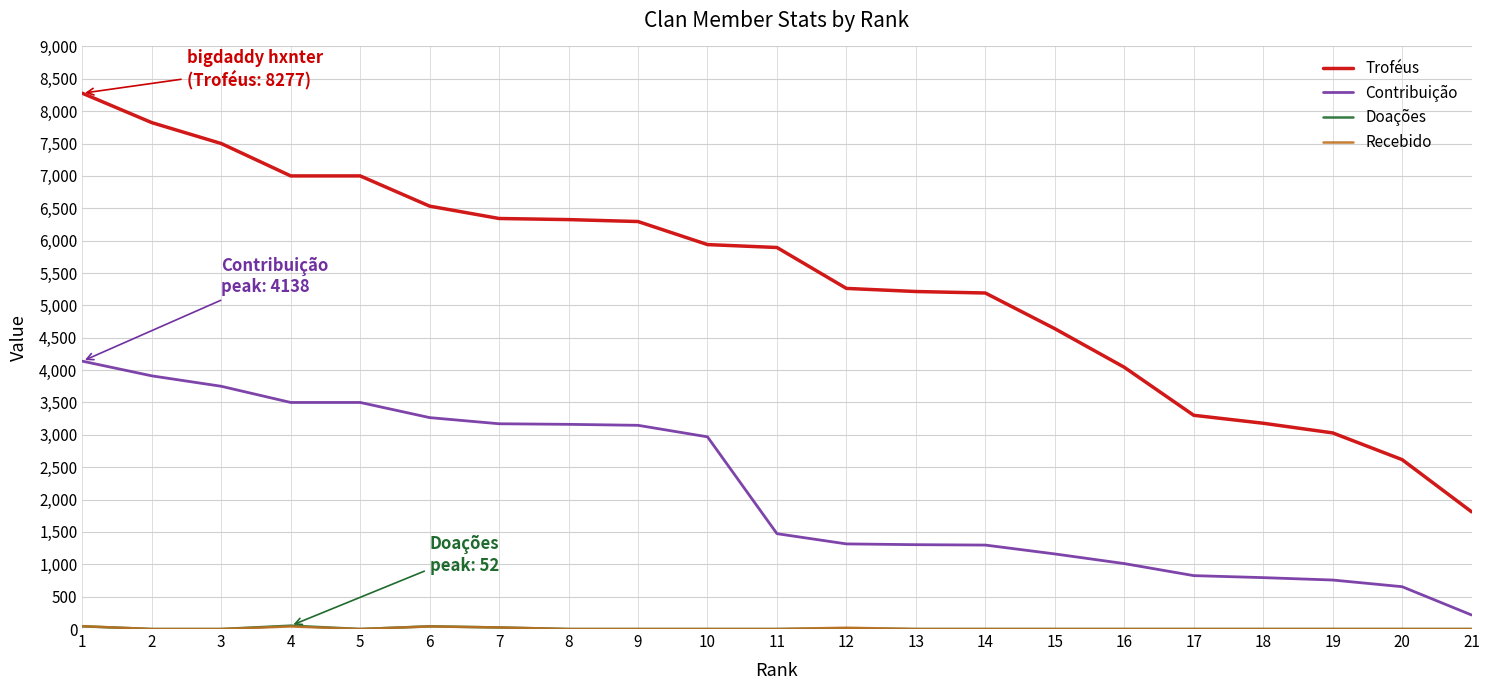

Which series has the widest spread of values?

Troféus